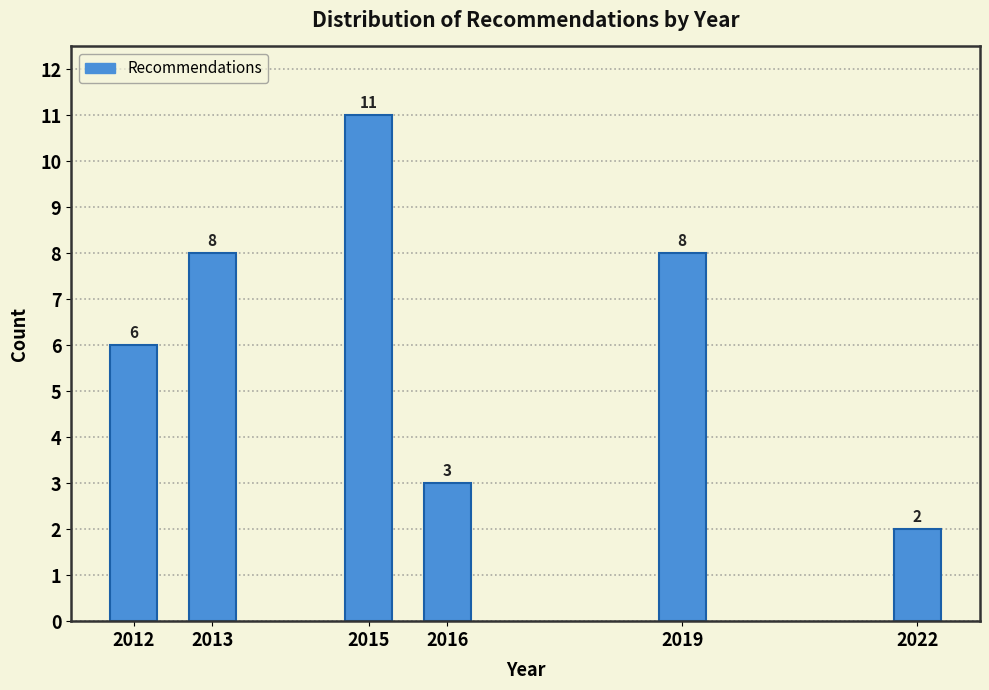

Reading left to right, what are all the values shown in this chart?

6	8	11	3	8	2